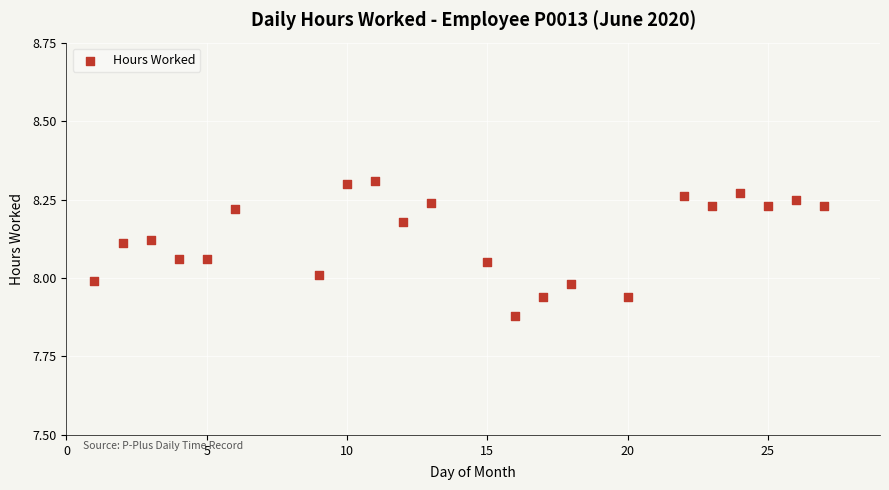

What is the range of X values (max minus min)?

26.0